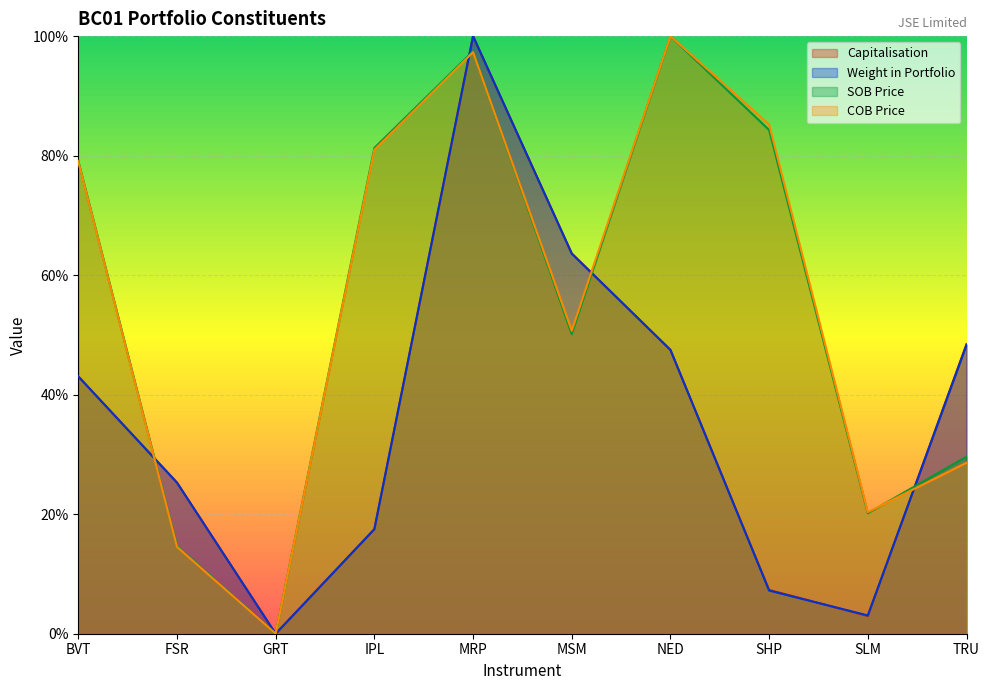

What is the label of the 3rd point from the right?

SHP